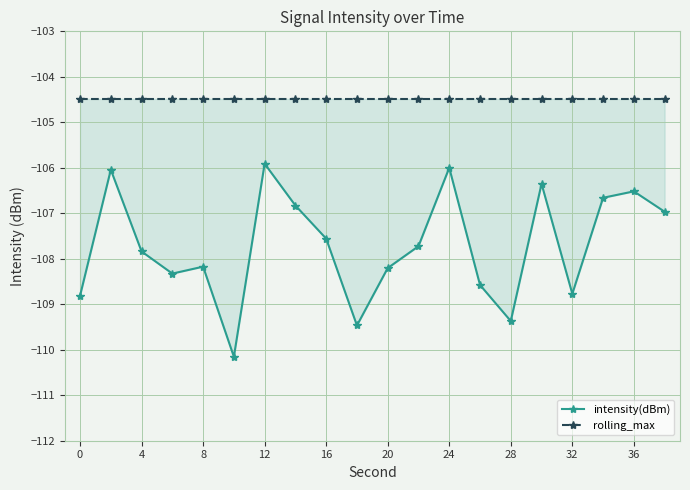

True or false: intensity(dBm) and rolling_max intersect in this chart.

False